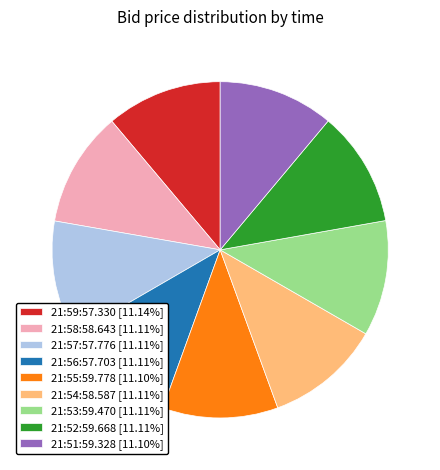

Does 21:52:59.668 [11.11%] account for over 50% of the chart?

No